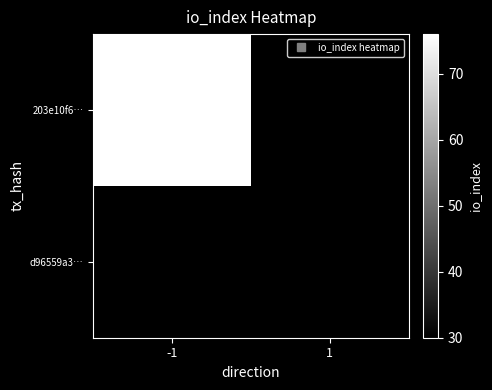

List the labels in order of d96559a3… value, smallest first.

-1, 1